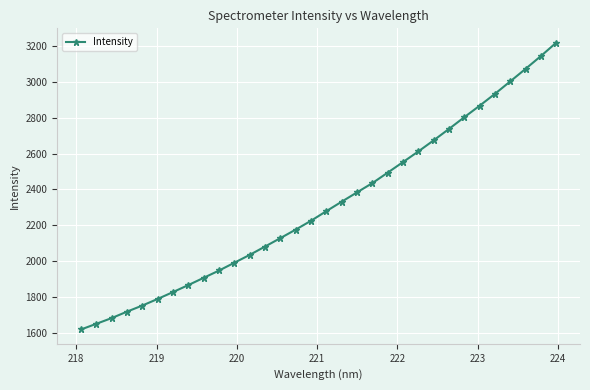

What is the sum of all values?

73924.2